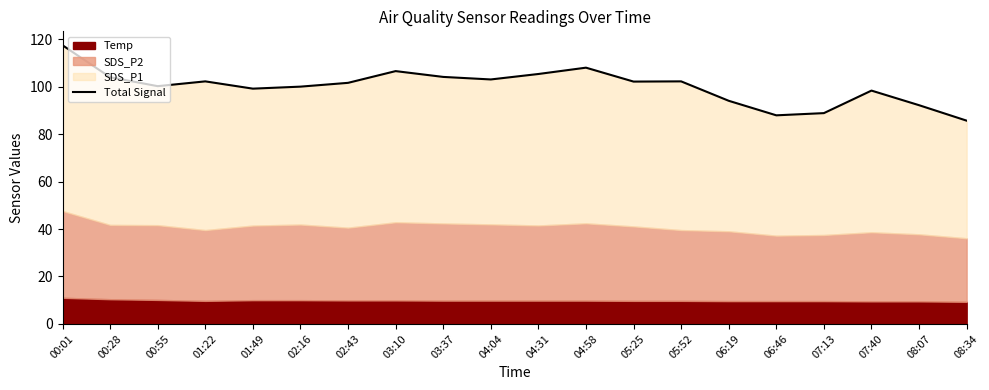

Reading right to left, list all the values displayed in this chart.

08:34=85.7	08:07=92.2	07:40=98.4	07:13=88.9	06:46=88.0	06:19=94.1	05:52=102.3	05:25=102.2	04:58=108.1	04:31=105.4	04:04=103.1	03:37=104.1	03:10=106.6	02:43=101.7	02:16=100.0	01:49=99.2	01:22=102.3	00:55=100.2	00:28=104.0	00:01=117.5